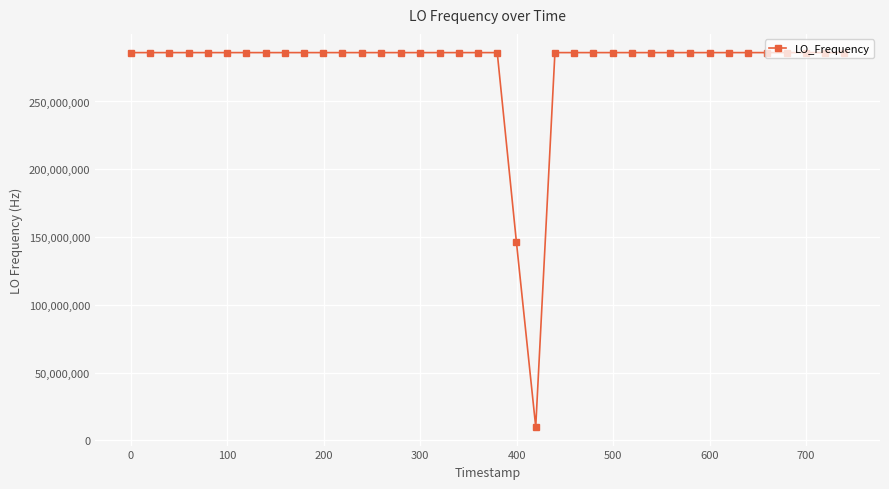

What is the difference between the maximum and minimum values?

276047022.5